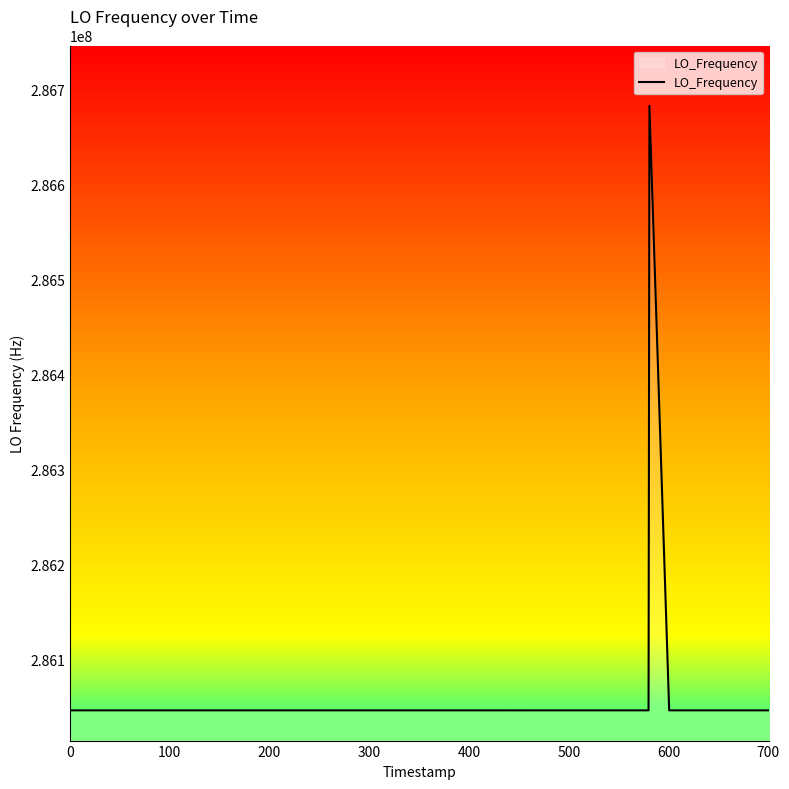

What is the minimum value shown in the chart?

286046994.9